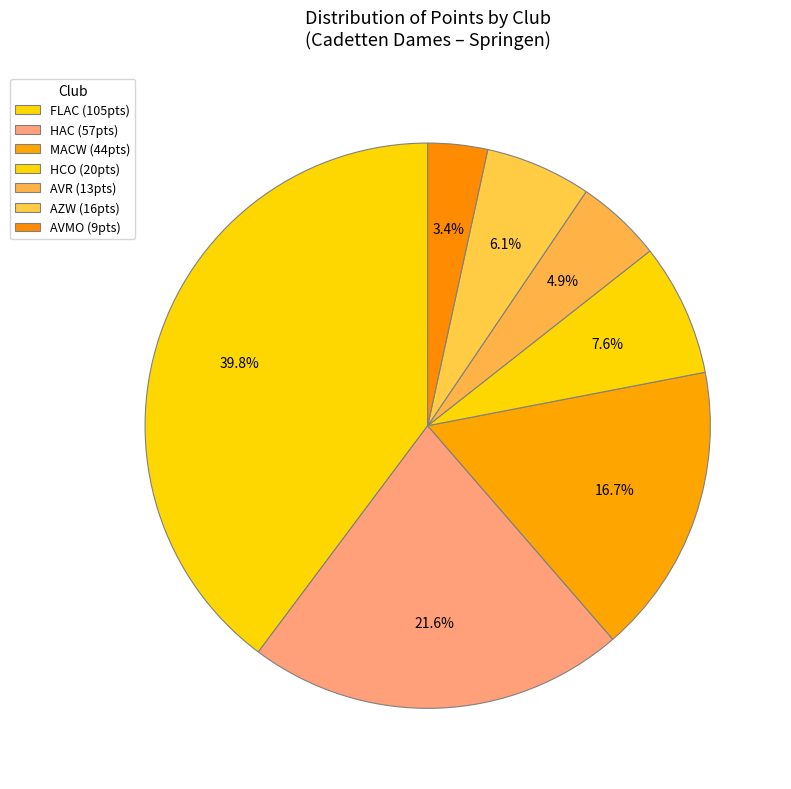

Which category has the biggest portion of the pie?

FLAC